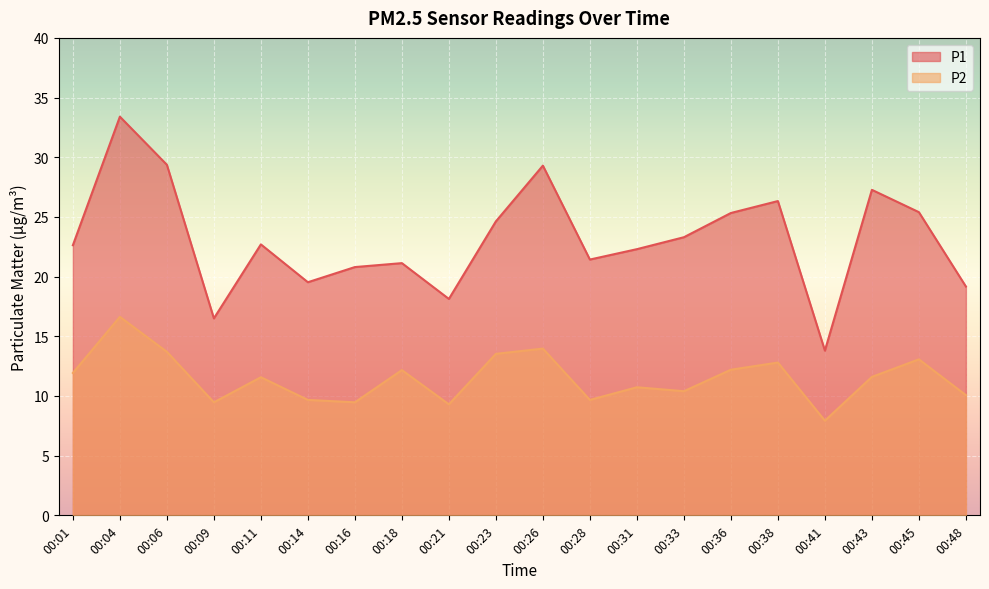

True or false: P2 and P1 intersect in this chart.

False